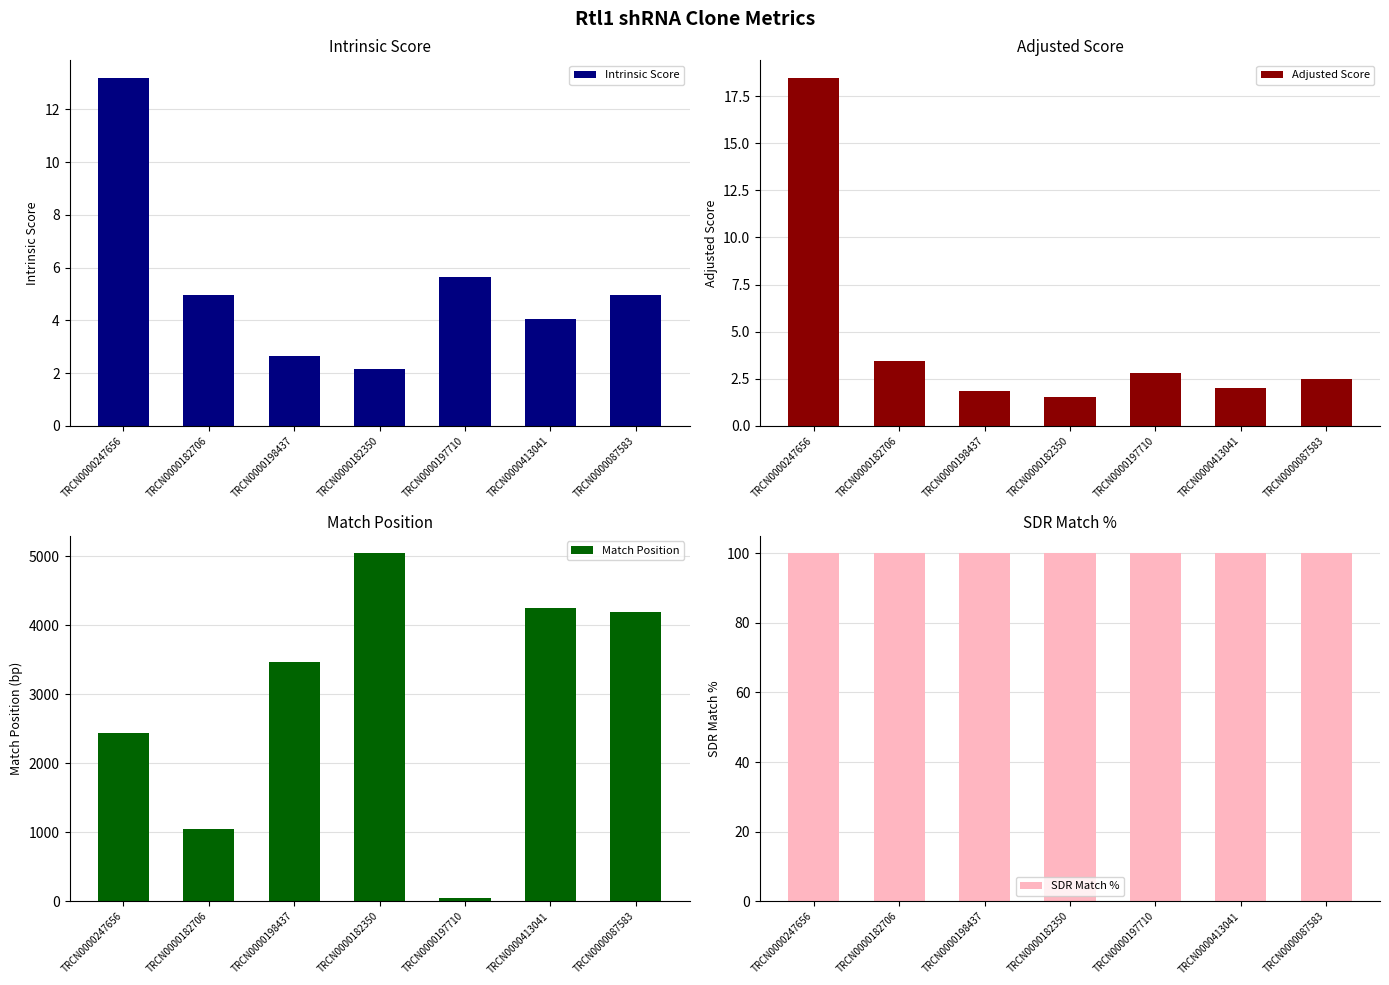

What position from the right is TRCN0000182350?

4